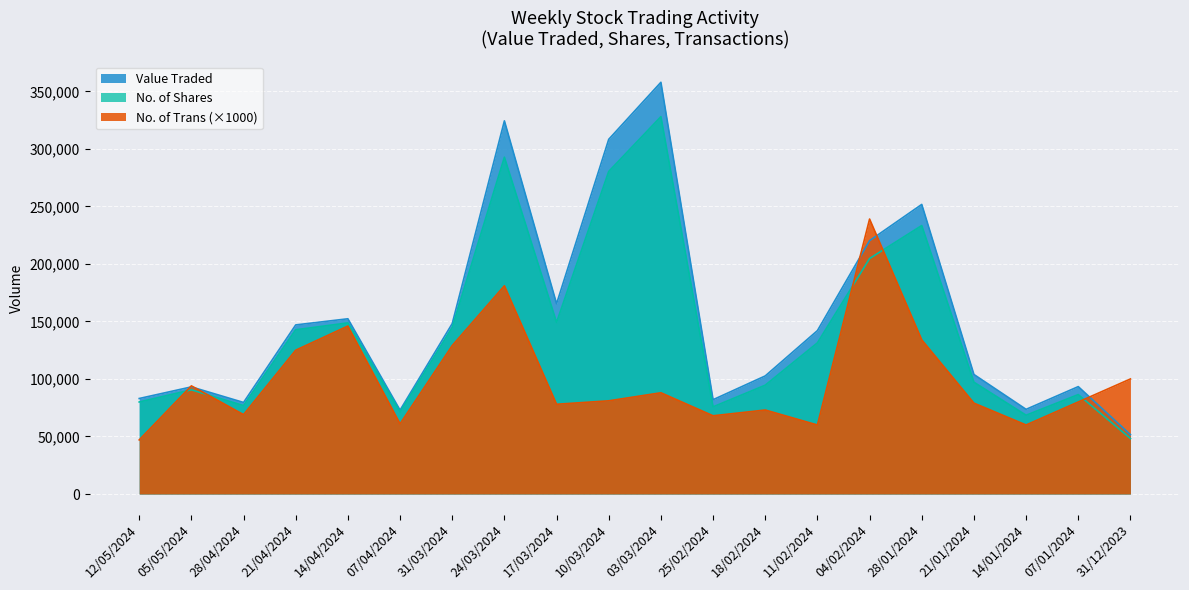

What are all the series names shown in the legend?

Value Traded, No. of Shares, No. of Trans (×1000)